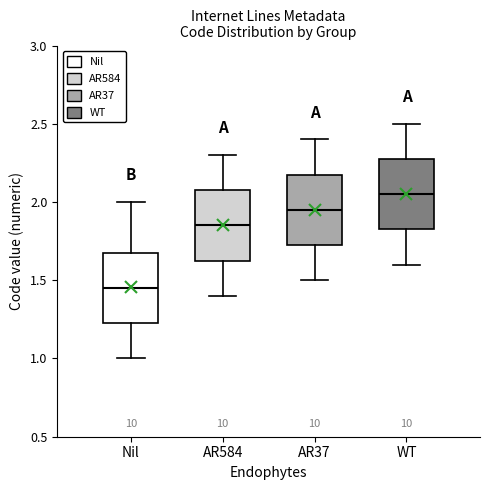

Which box's median line is the lowest?

Nil